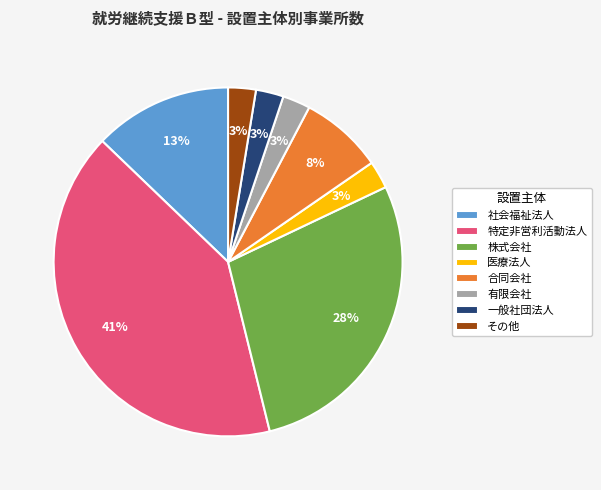

To the nearest percent, what is the difference between the その他 and 社会福祉法人 slice percentages?

10%